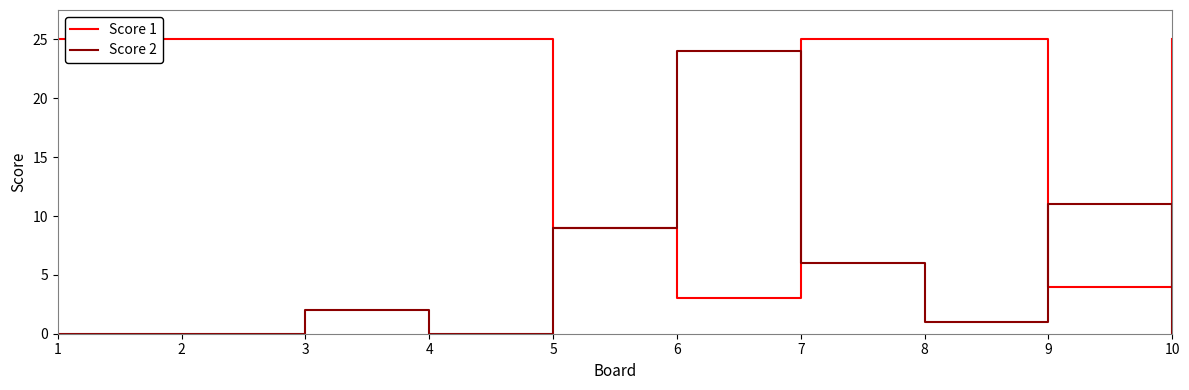

Does the chart display data point markers on the line(s)?

No